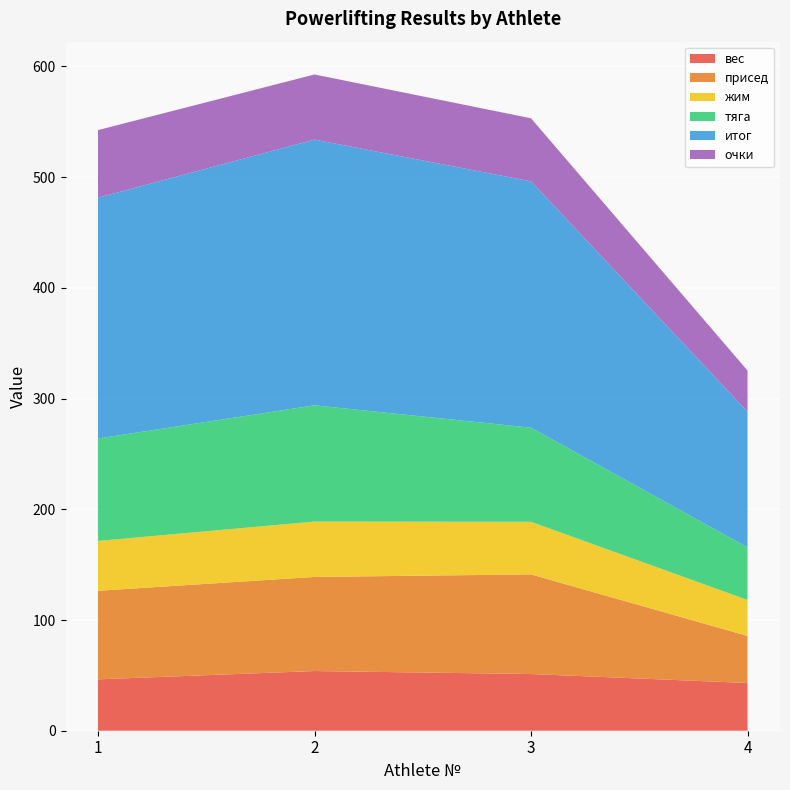

Reading left to right, extract all data points from this chart.

вес: 1=46.4	2=53.9	3=51.2	4=43.1
присед: 1=80.0	2=85.0	3=90.0	4=42.5
жим: 1=45.0	2=50.0	3=47.5	4=32.5
тяга: 1=92.5	2=105.0	3=85.0	4=47.5
итог: 1=217.5	2=240.0	3=222.5	4=122.5
очки: 1=61.1	2=58.8	3=56.9	4=37.2